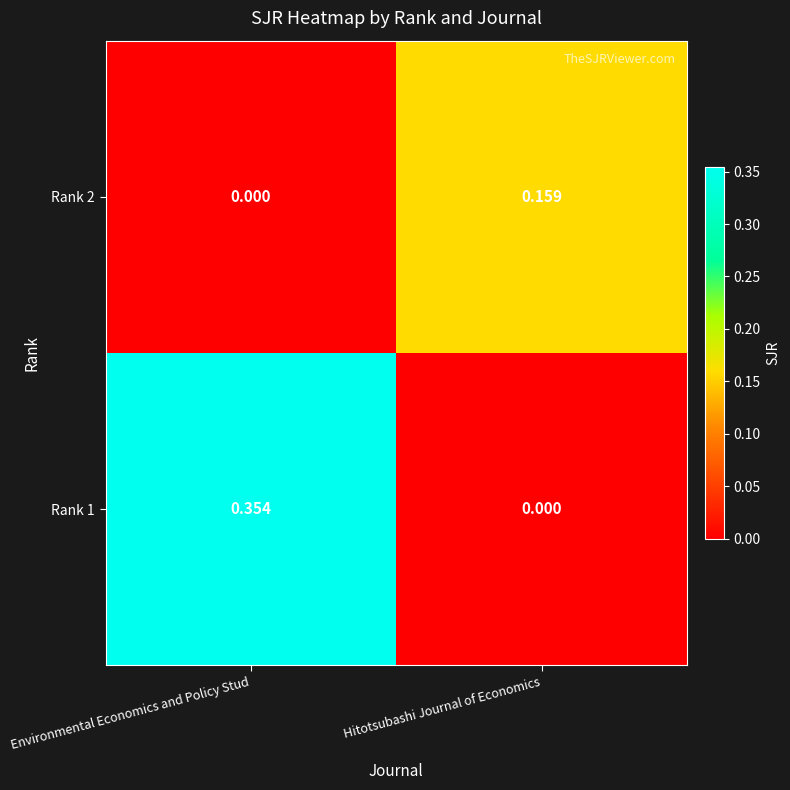

Where is Rank 2 nearest to the value 0?

Environmental Economics and Policy Stud